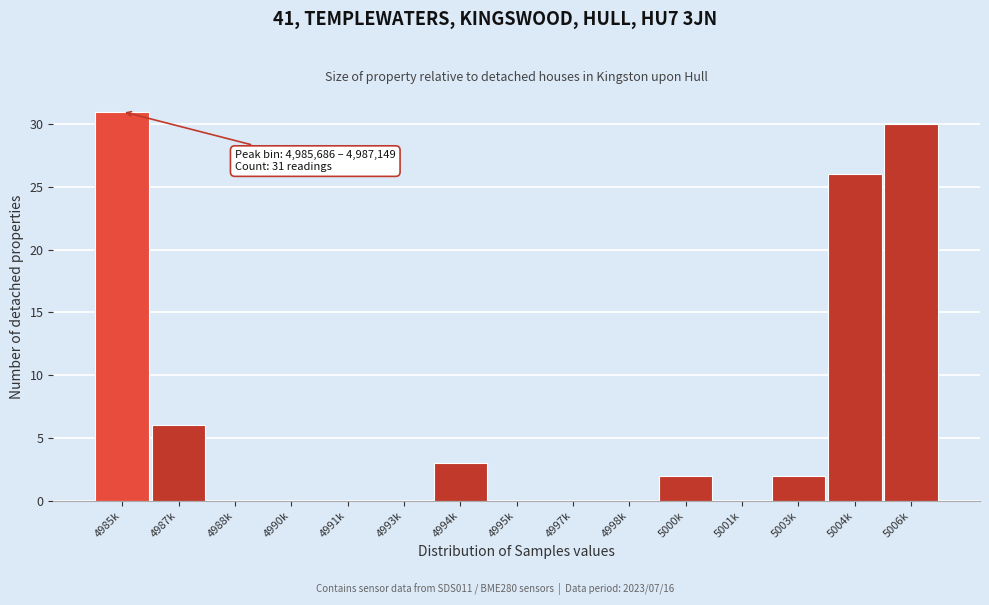

Reading right to left, extract all data points from this chart.

5006k=30	5004k=26	5003k=2	5001k=0	5000k=2	4998k=0	4997k=0	4995k=0	4994k=3	4993k=0	4991k=0	4990k=0	4988k=0	4987k=6	4985k=31